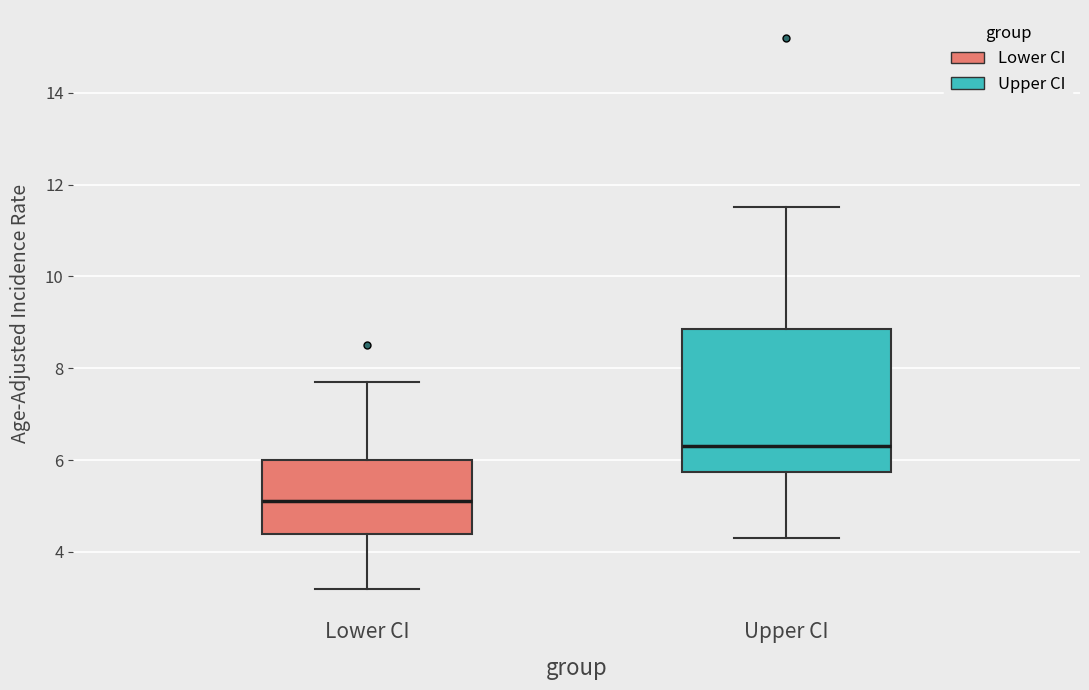

Reading left to right, read every box against the y-axis: the position of its median line, the range the box covers, and the ends of its whiskers. The values are not printed on the chart, so give them approximately, as read against the axis.

Lower CI: median 5.2, box 4.4 to 6.0, whiskers 3.2 to 7.8
Upper CI: median 6.4, box 5.8 to 8.8, whiskers 4.4 to 11.6